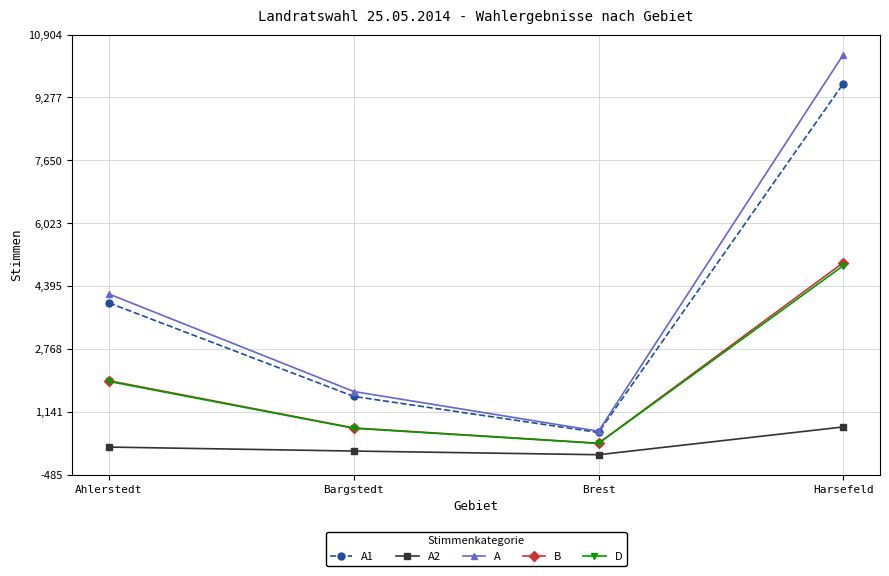

Reading left to right, what are all the values shown in this chart?

A1: Ahlerstedt=3961	Bargstedt=1541	Brest=608	Harsefeld=9636
A2: Ahlerstedt=230	Bargstedt=127	Brest=32	Harsefeld=751
A: Ahlerstedt=4191	Bargstedt=1668	Brest=640	Harsefeld=10387
B: Ahlerstedt=1948	Bargstedt=726	Brest=330	Harsefeld=5002
D: Ahlerstedt=1929	Bargstedt=717	Brest=325	Harsefeld=4925